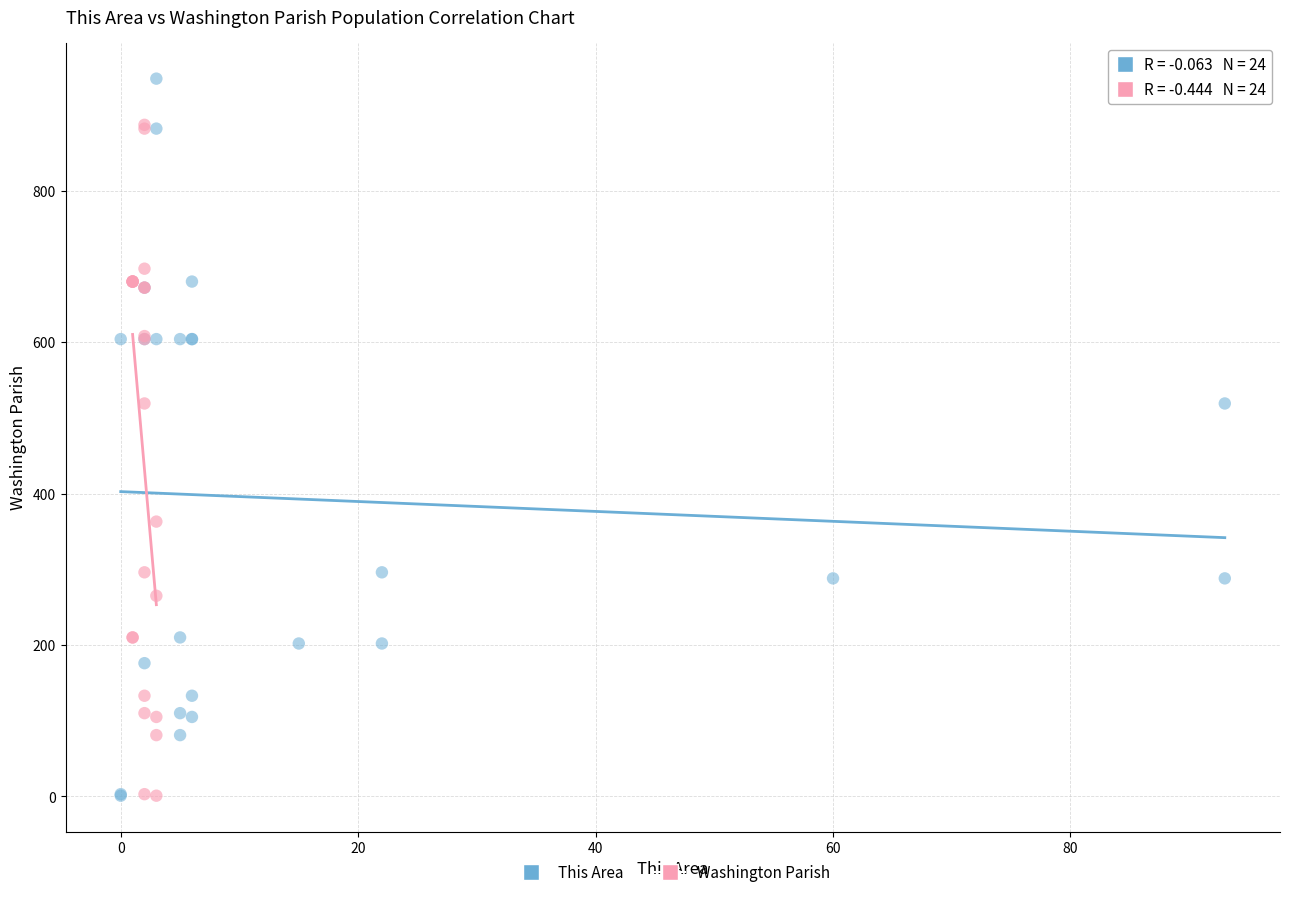

Which series reaches the maximum Y coordinate?

This Area